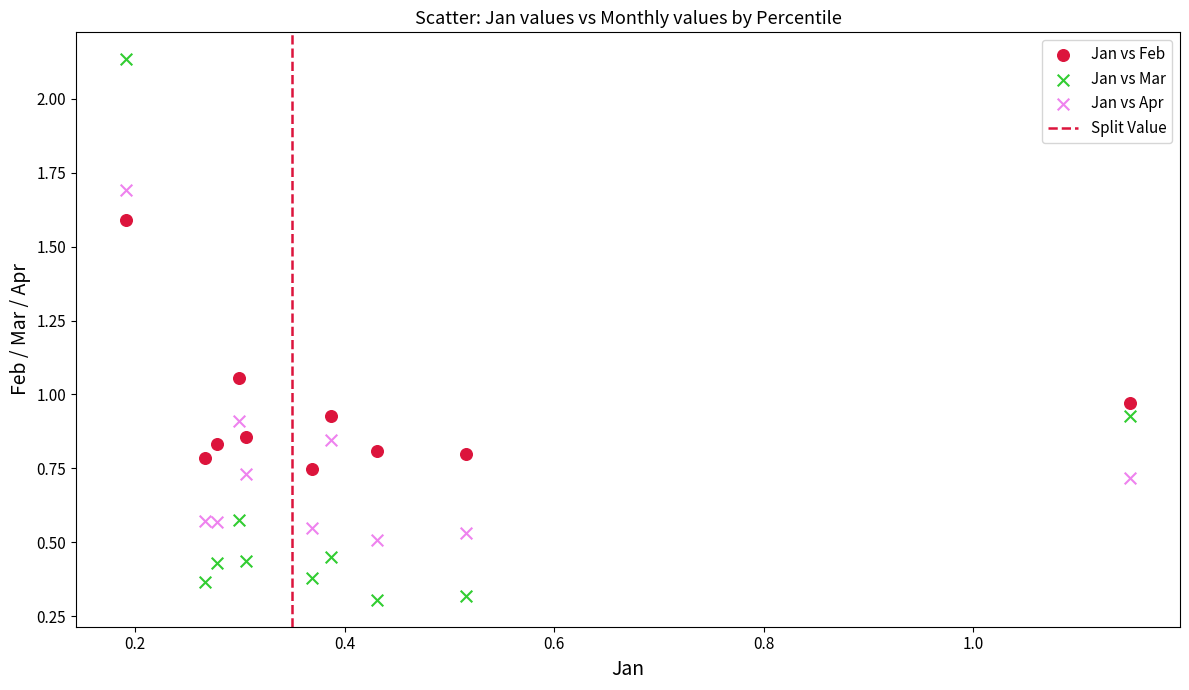

Which series has the largest Y range (max minus min)?

Jan vs Mar